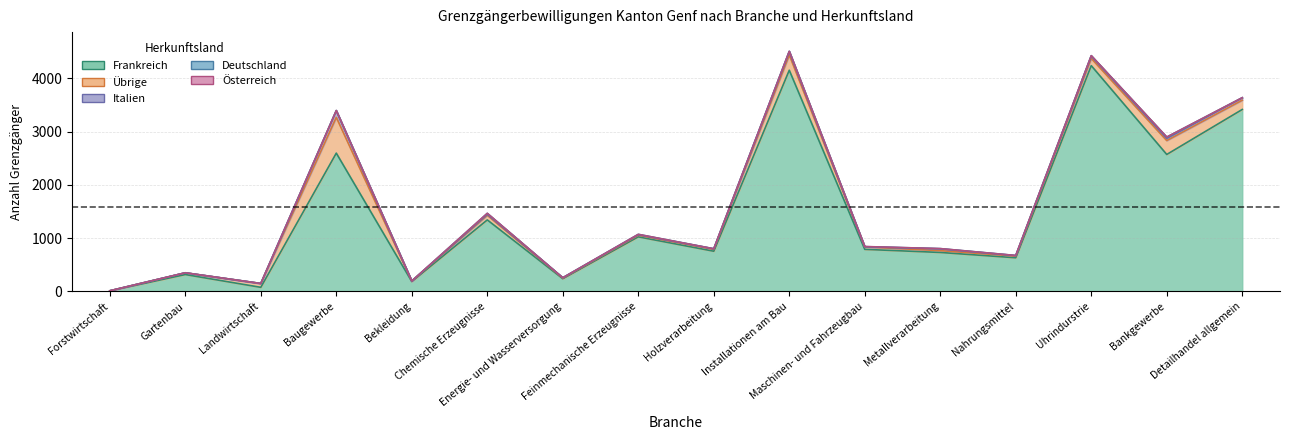

Where is Übrige nearest to the value 336?

Installationen am Bau